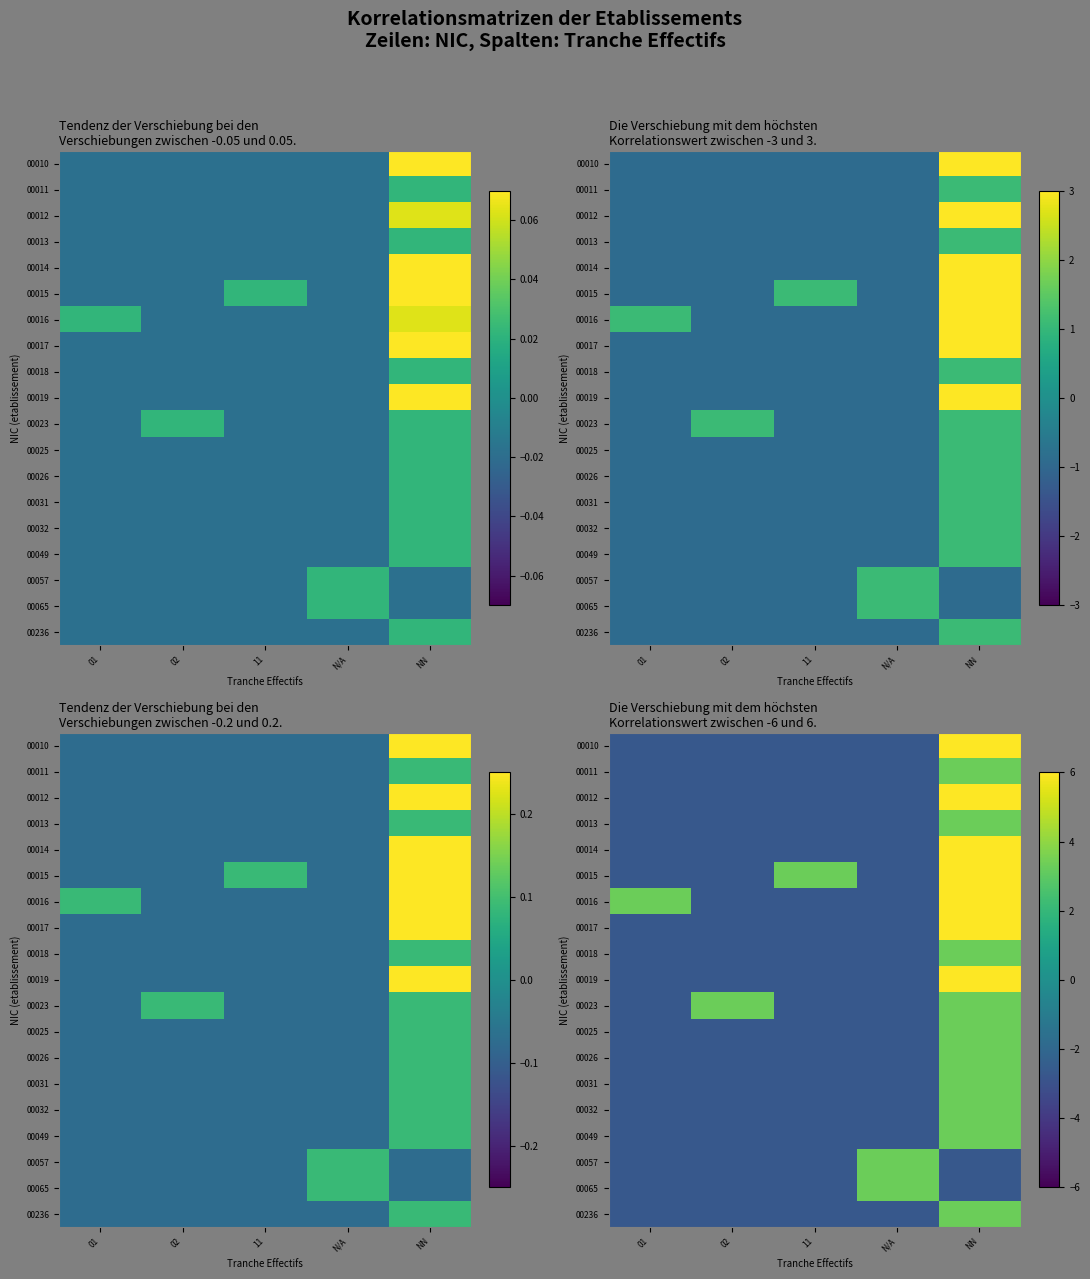

How many values in 00065 are above zero?

1